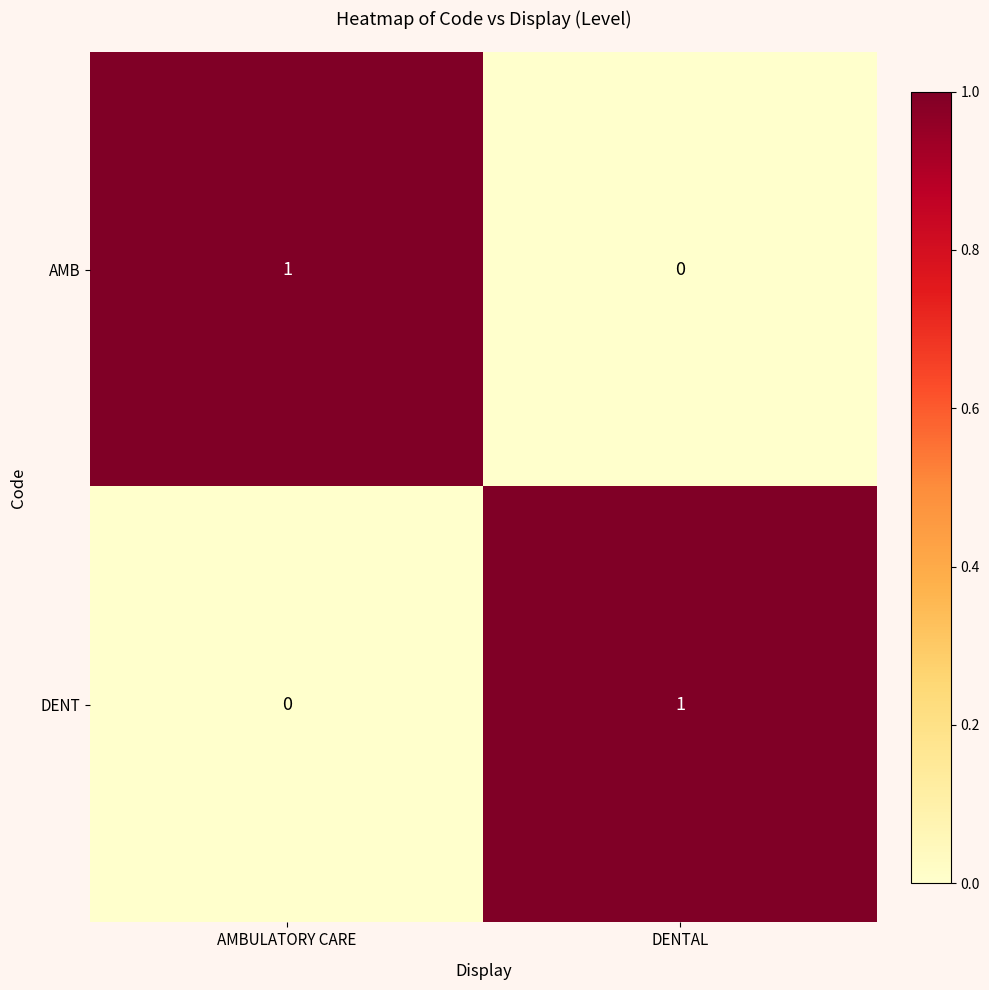

Reading left to right, transcribe all the data shown in this chart.

AMB: AMBULATORY CARE=1	DENTAL=0
DENT: AMBULATORY CARE=0	DENTAL=1